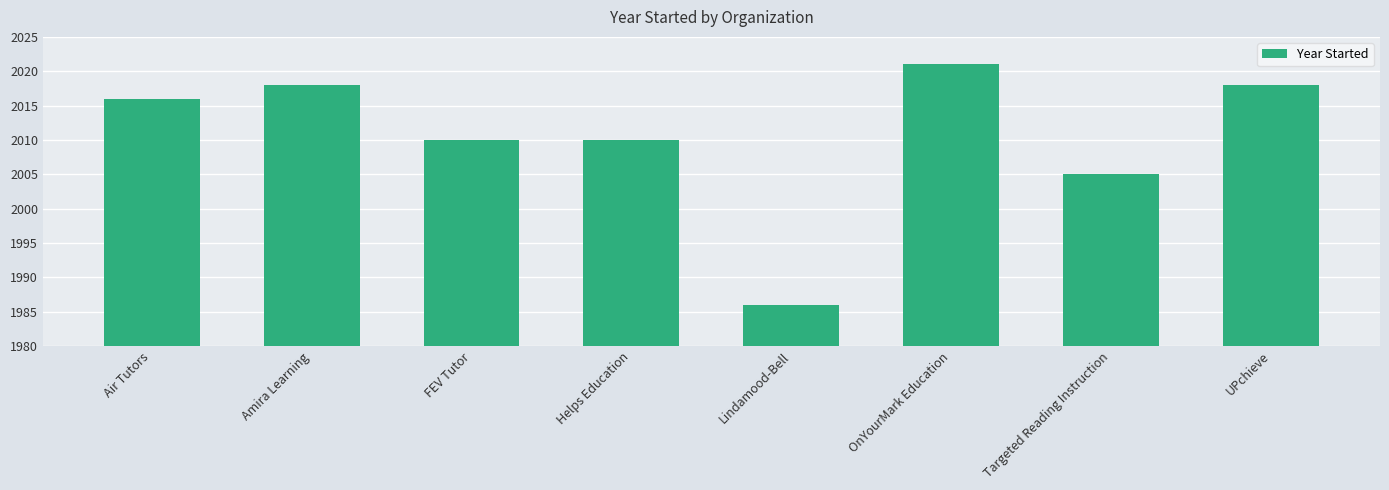

What is the maximum value shown in the chart?

2021